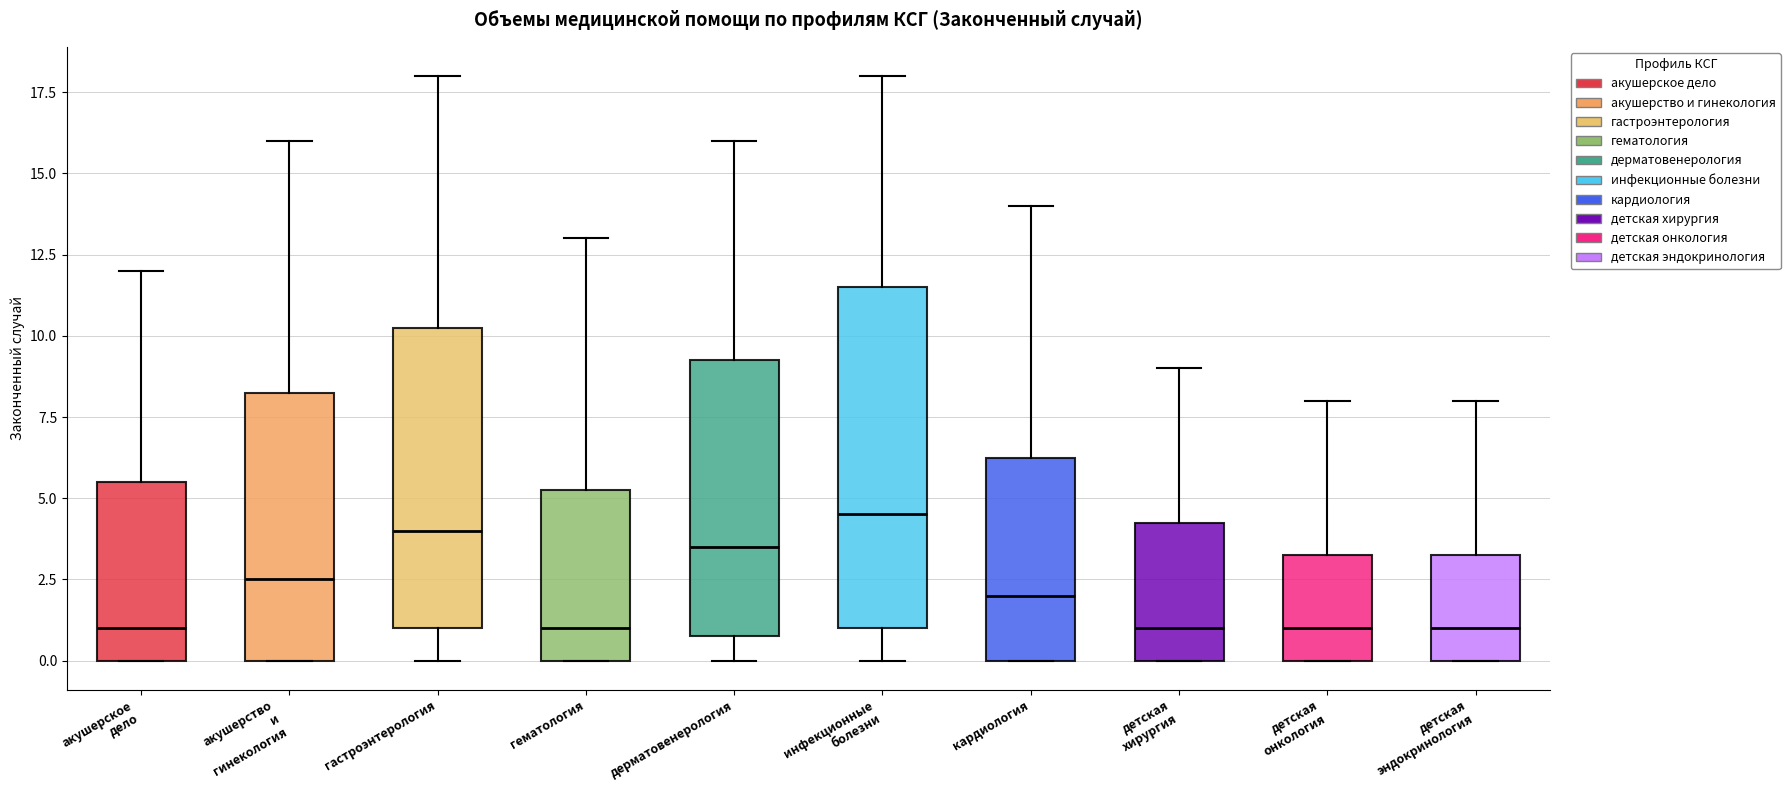

Comparing the boxes themselves (not the whiskers), which one is the tallest?

инфекционные болезни